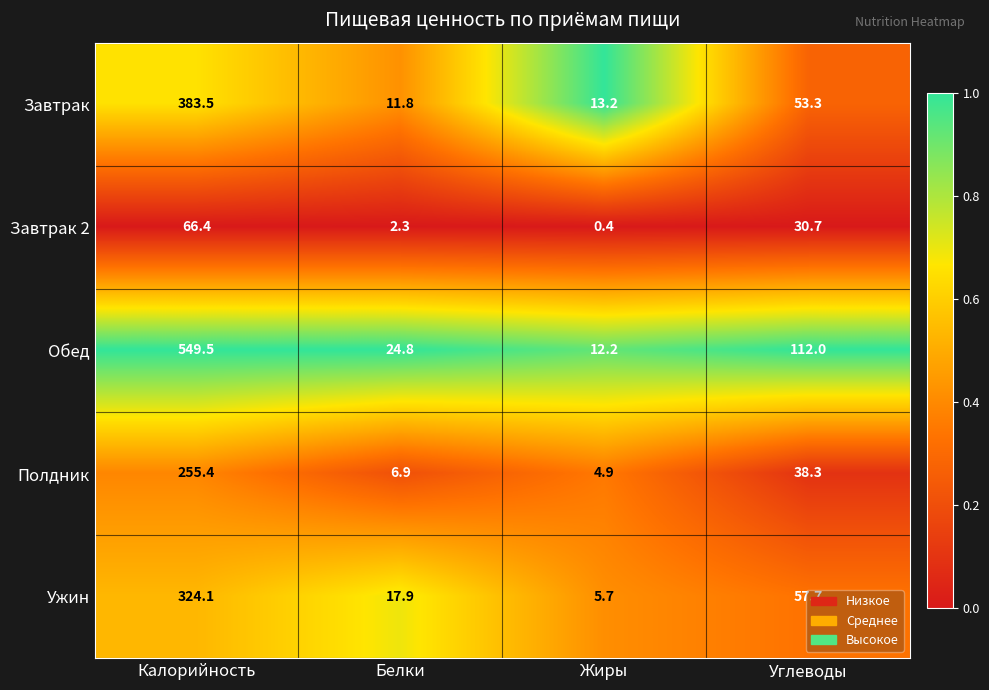

The value of Полдник at Жиры is 4.9. True or false?

True